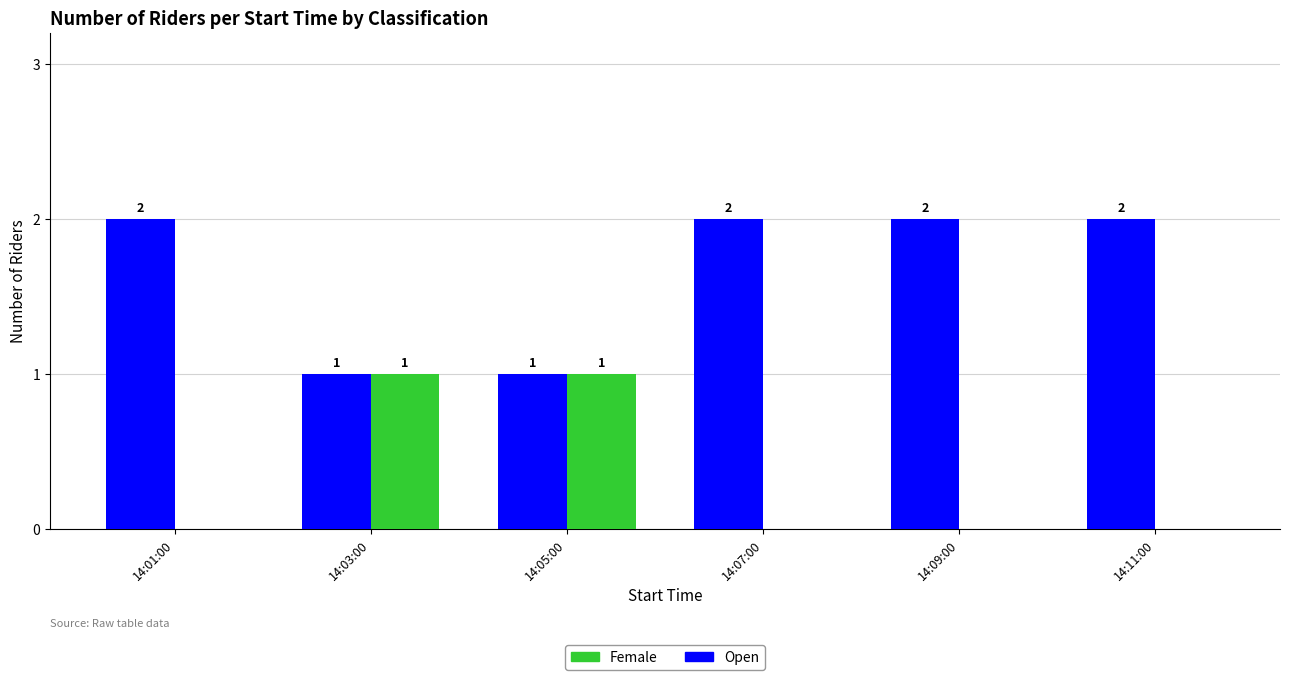

Which series has the largest total across all categories?

Open